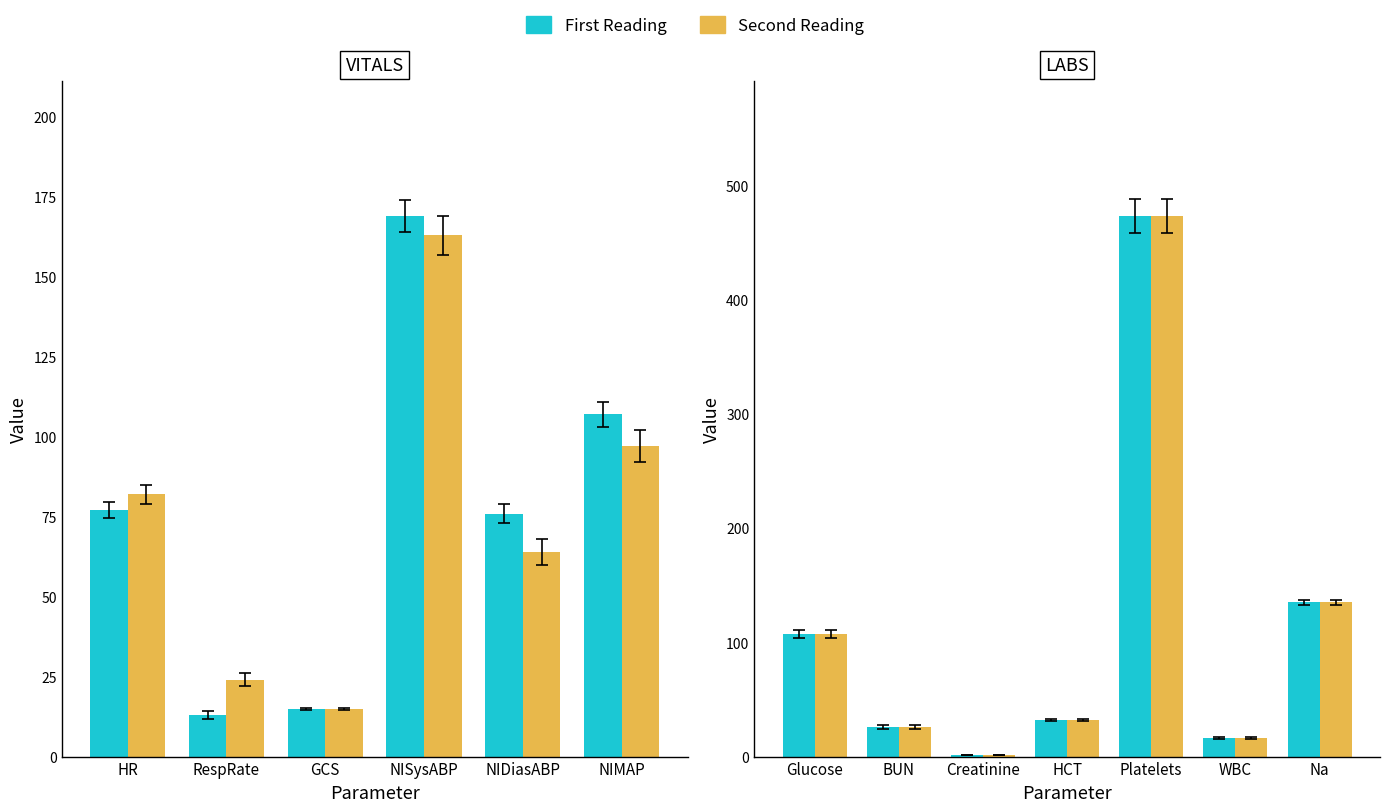

The value of First Reading at Glucose is 141.1. True or false?

False